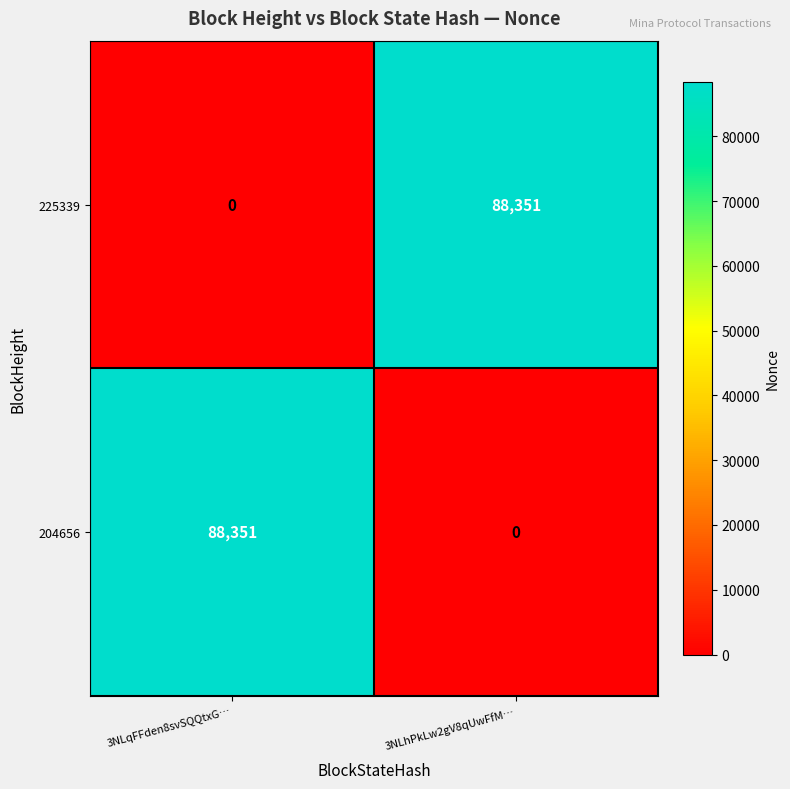

How many data points does each series have?

2